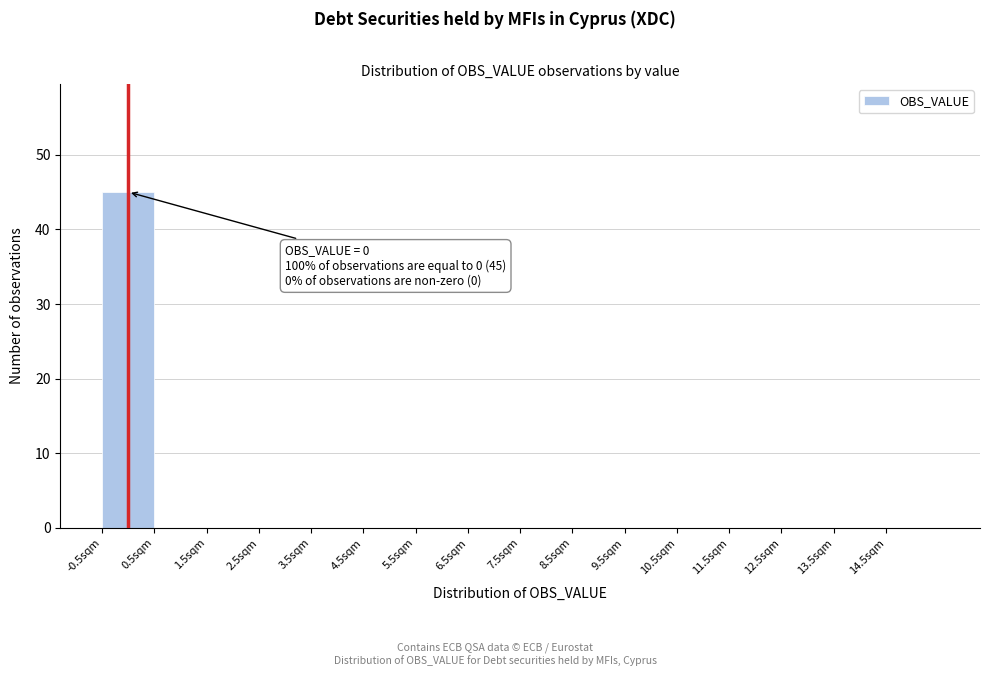

Which range on the x-axis has the tallest bar?

-0.5 to 0.5